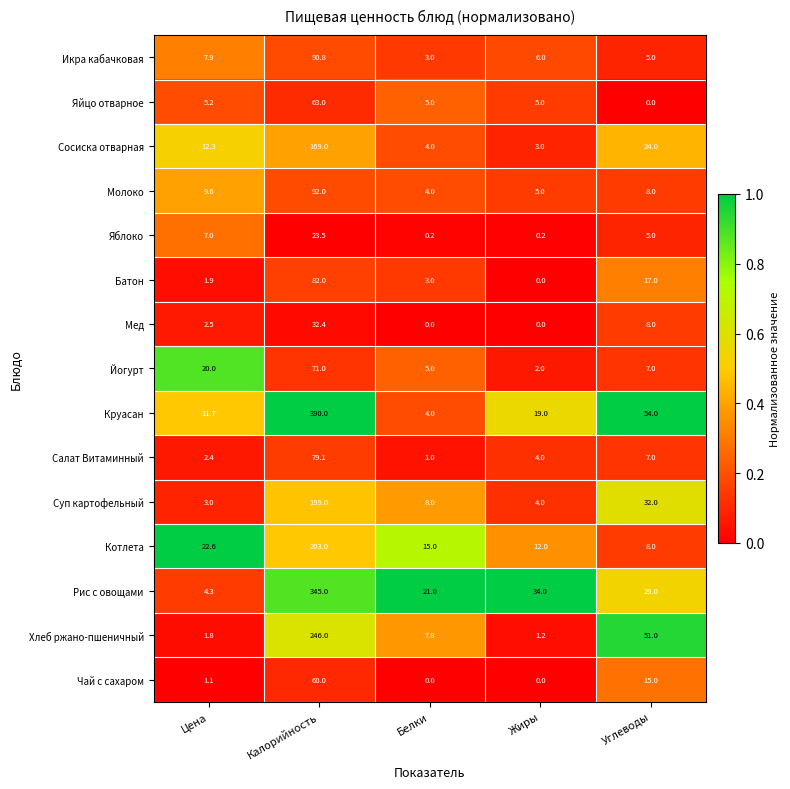

The Молоко series shows 8.0 at Углеводы. True or false?

True